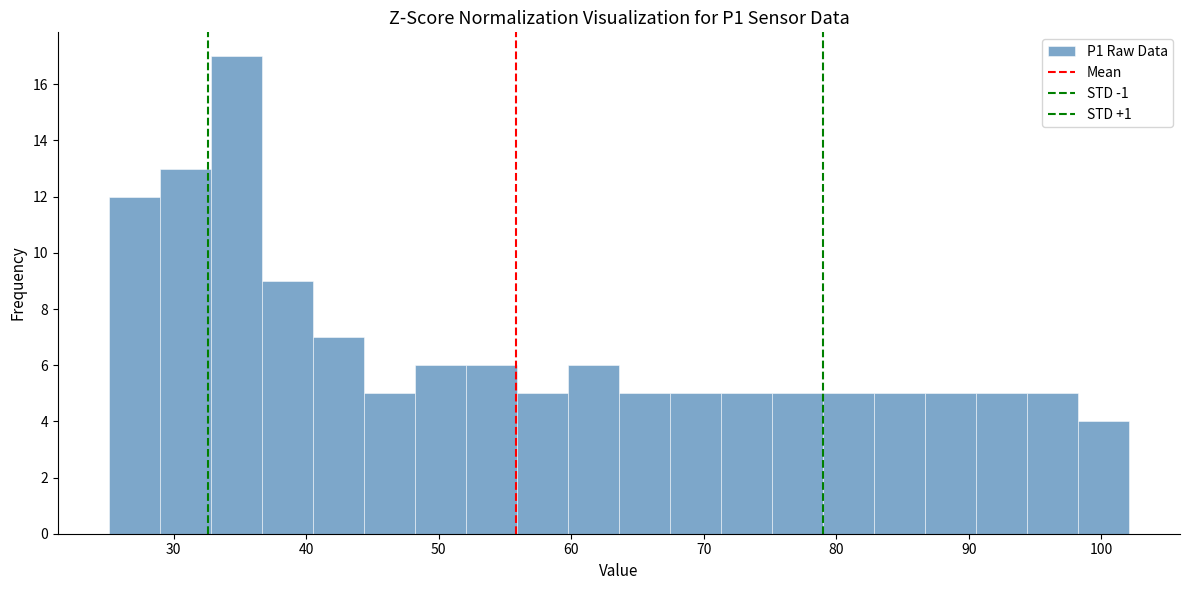

Read against the x-axis, roughly where is the centre of the tallest bar?

35